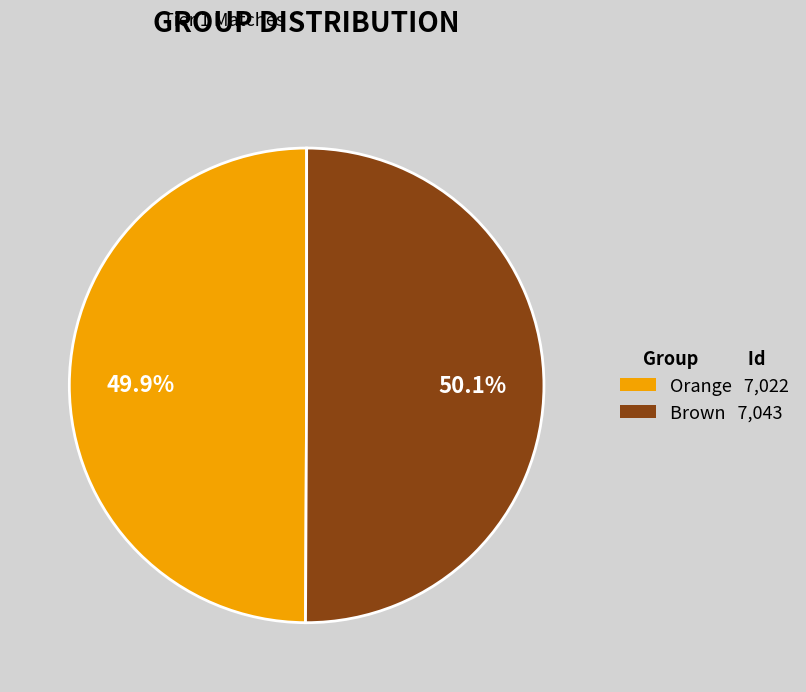

Is there any slice that represents more than half of the pie?

Yes